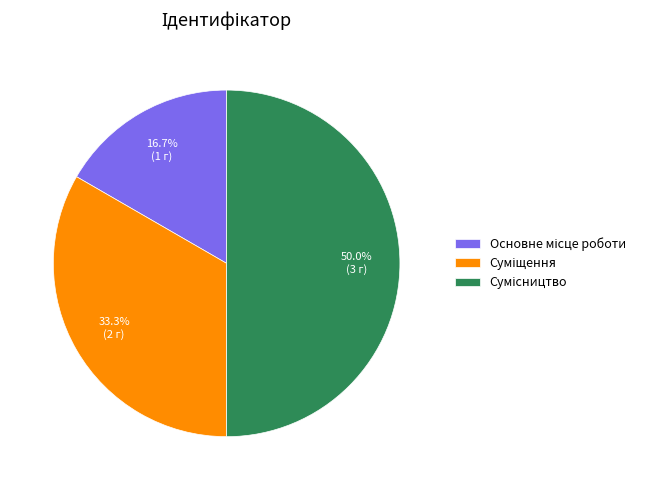

Count the number of slices in the pie.

3